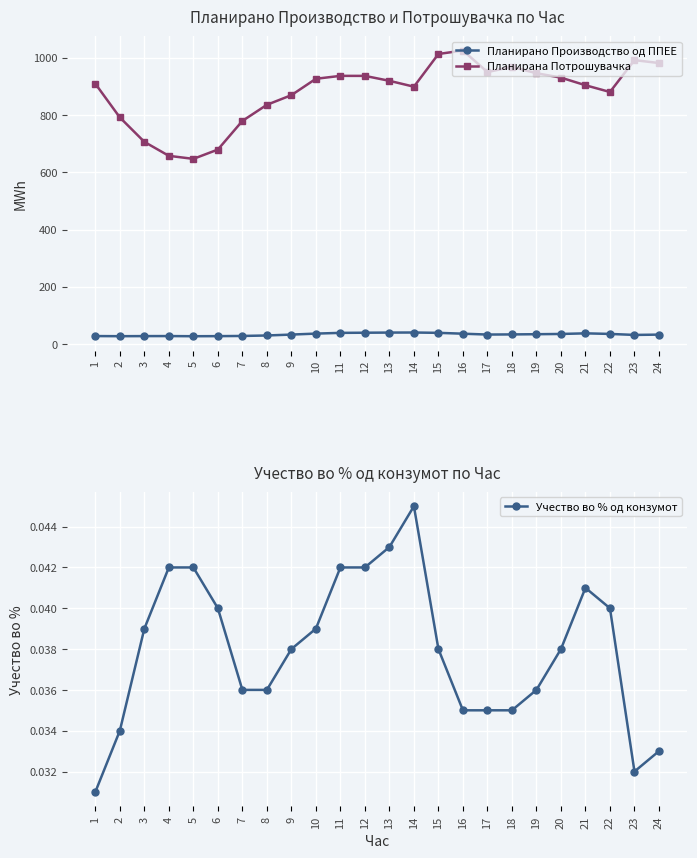

How many categories are shown in the chart?

24